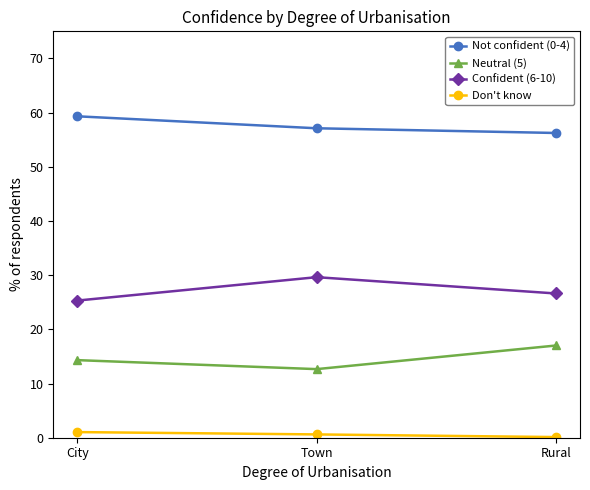

What is the greatest value displayed?

59.3